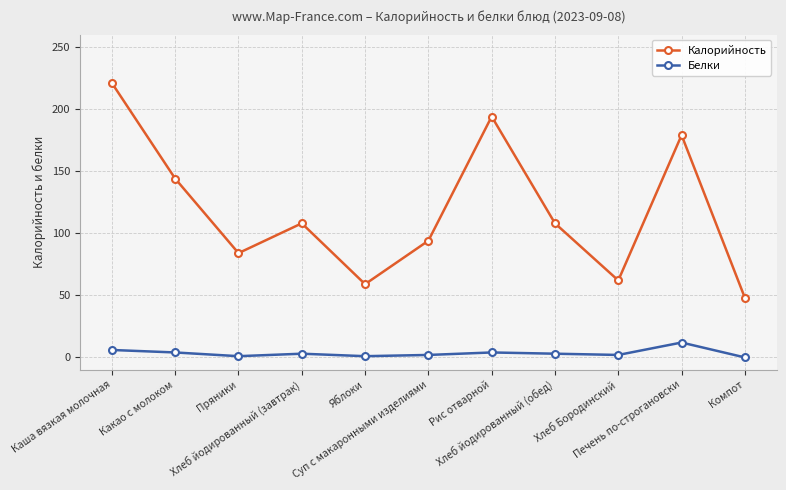

Rank the series by their average value, from lowest to highest.

Белки, Калорийность